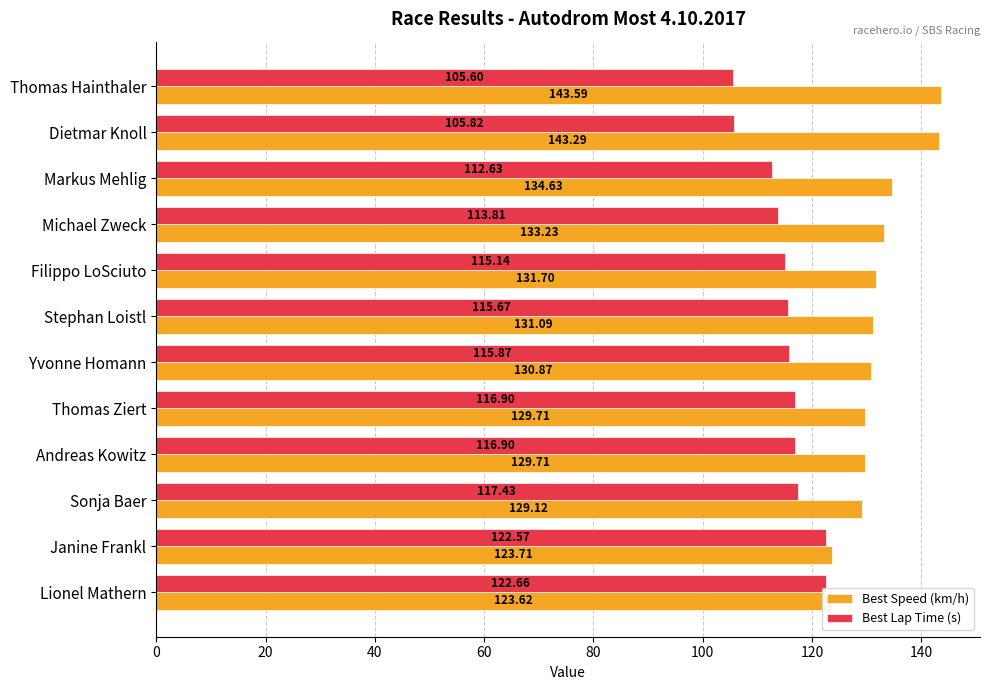

List the series in order of their overall mean, lowest first.

Best Lap Time (s), Best Speed (km/h)